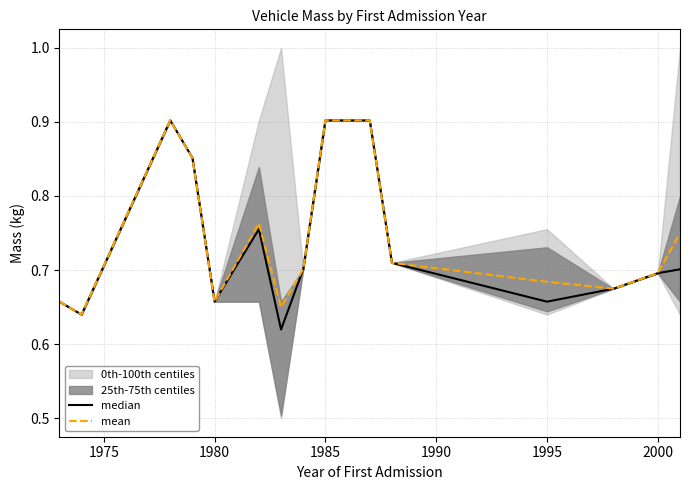

True or false: median and mean cross at least once.

False